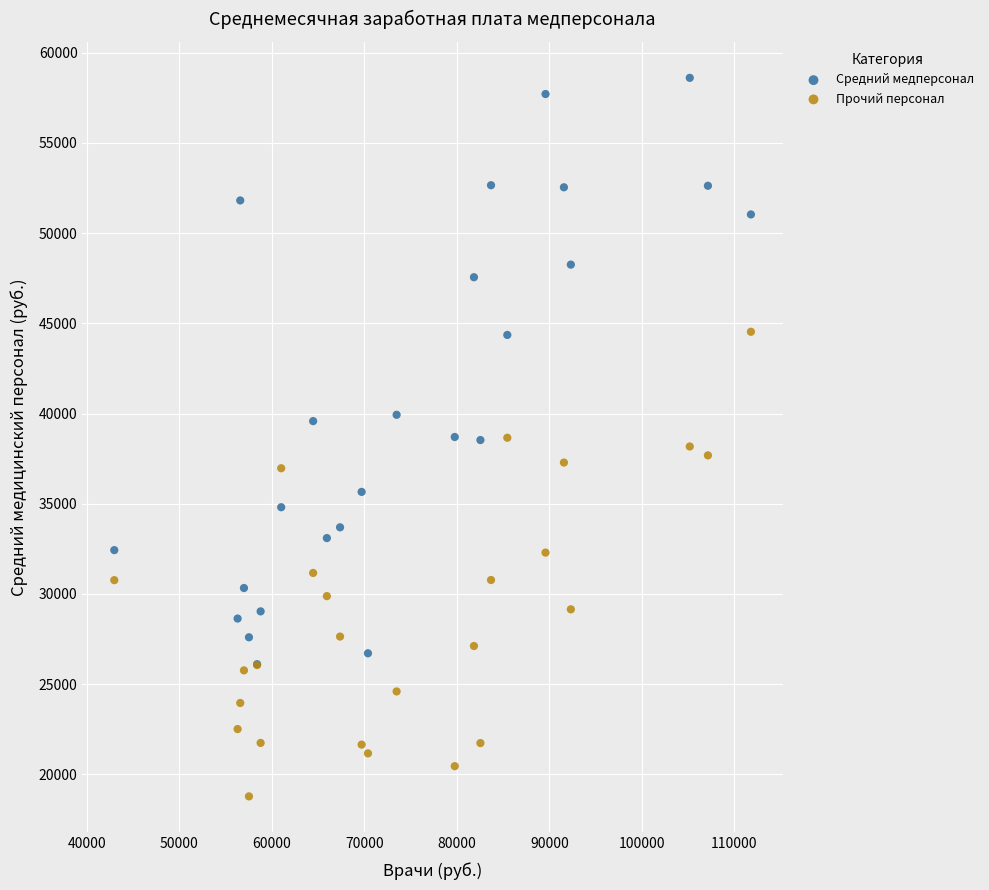

Which series contains the highest Y value?

Средний медперсонал